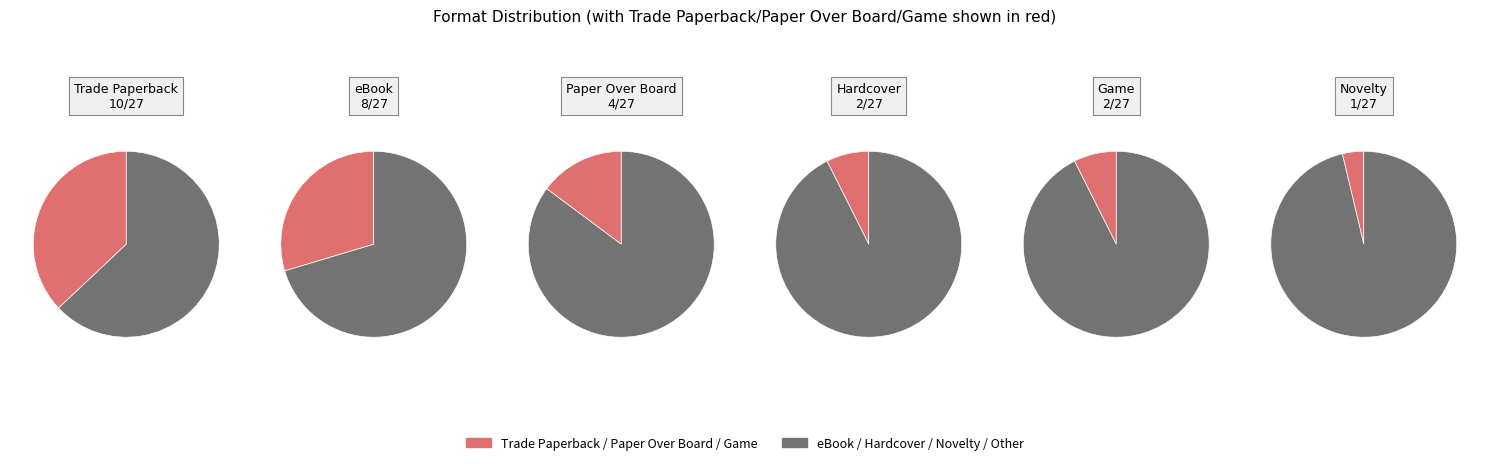

To the nearest percent, what portion does Paper Over Board represent?

15%